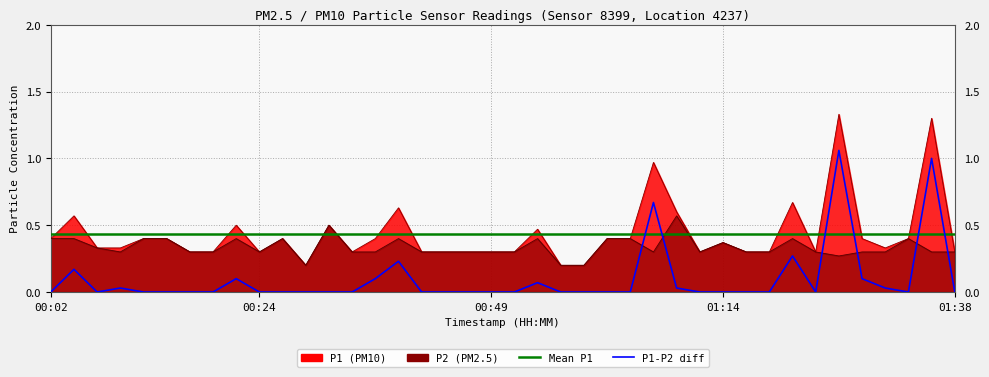

Which category has the lowest value across all series?

00:29